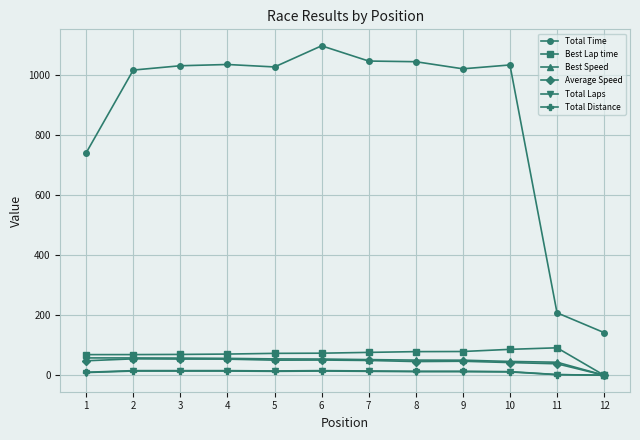

What are all the series names shown in the legend?

Total Time, Best Lap time, Best Speed, Average Speed, Total Laps, Total Distance